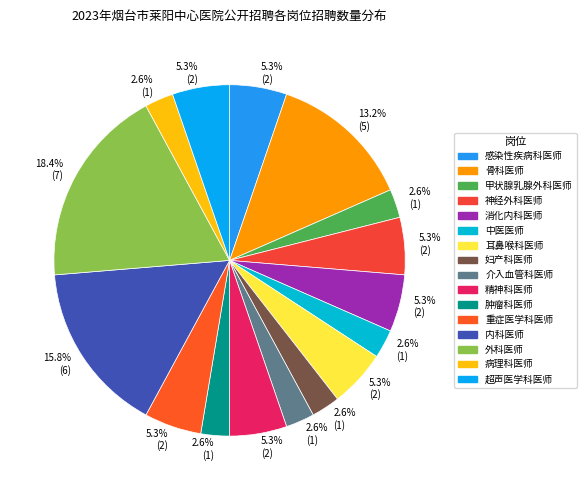

Rank the categories by value from lowest to highest.

甲状腺乳腺外科医师, 中医医师, 妇产科医师, 介入血管科医师, 肿瘤科医师, 病理科医师, 感染性疾病科医师, 神经外科医师, 消化内科医师, 耳鼻喉科医师, 精神科医师, 重症医学科医师, 超声医学科医师, 骨科医师, 内科医师, 外科医师